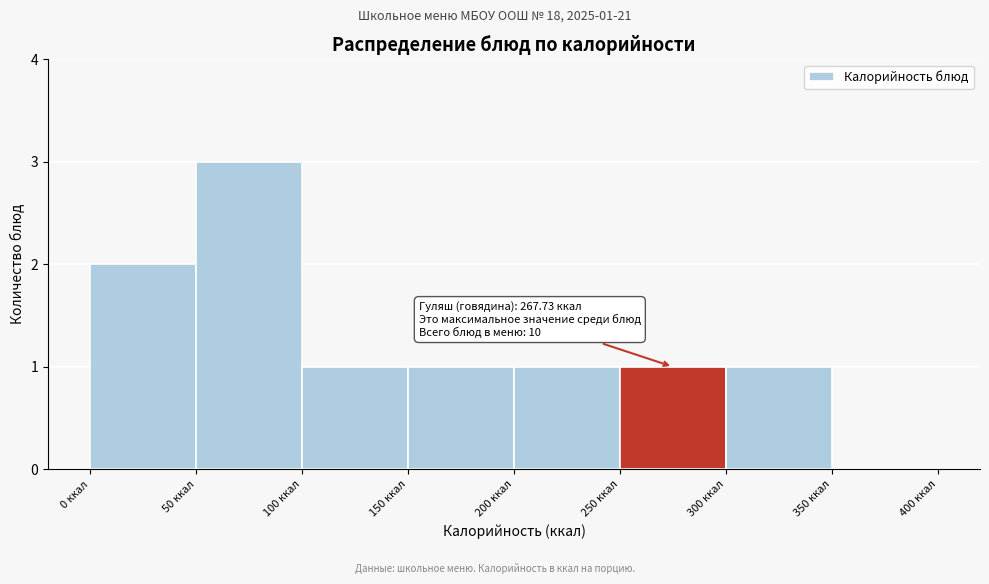

Which range on the x-axis has the tallest bar?

50 to 100